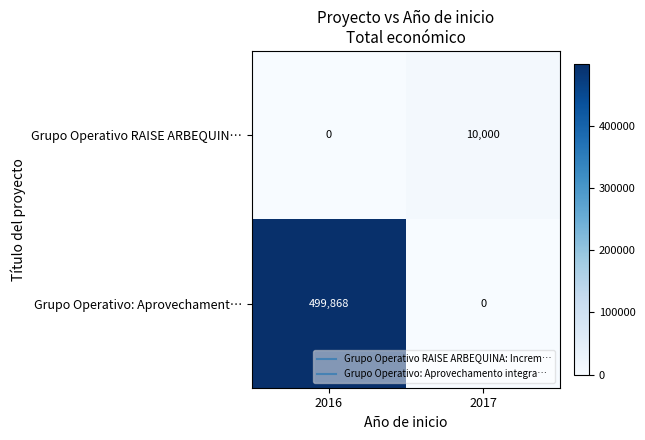

Which label corresponds to the largest value in the chart?

2016